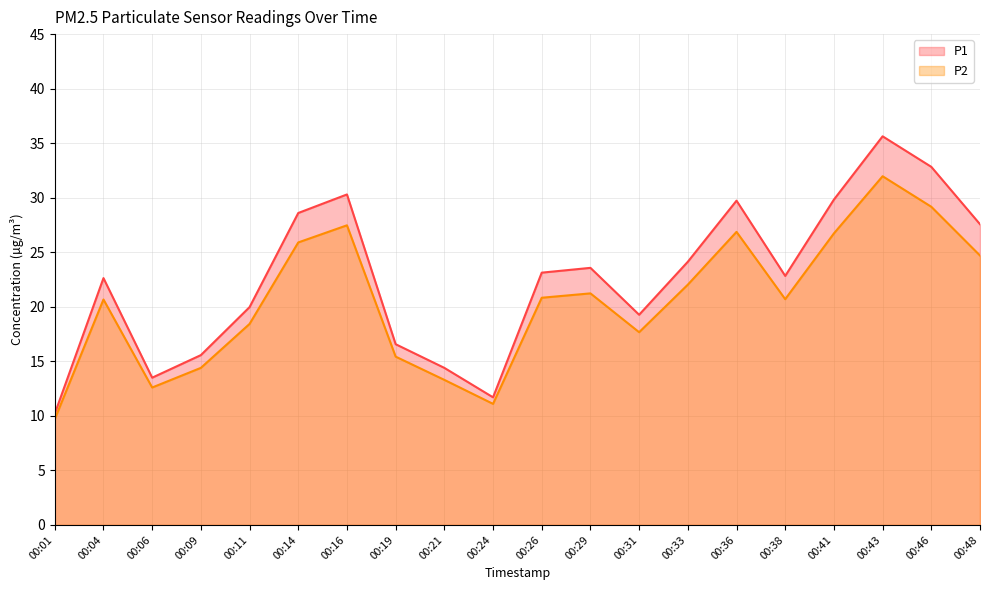

The value of P2 at 00:33 is 22.0. True or false?

True